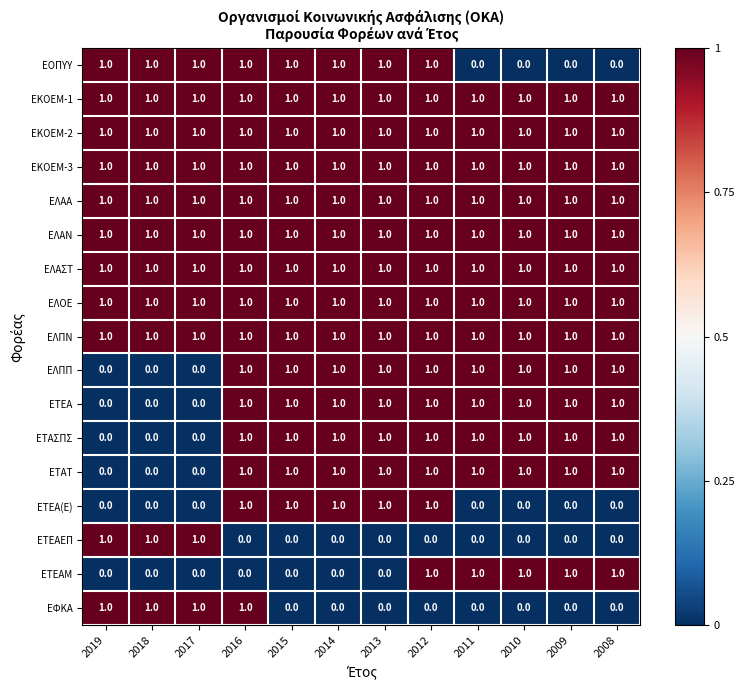

What is the difference between the highest and lowest values at 2015?

1